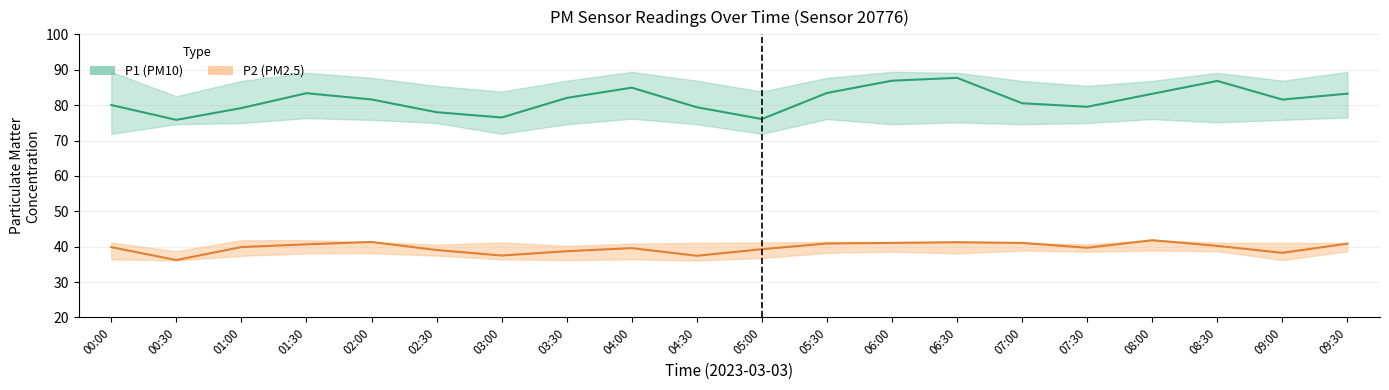

Which label corresponds to the smallest value in the chart?

00:30